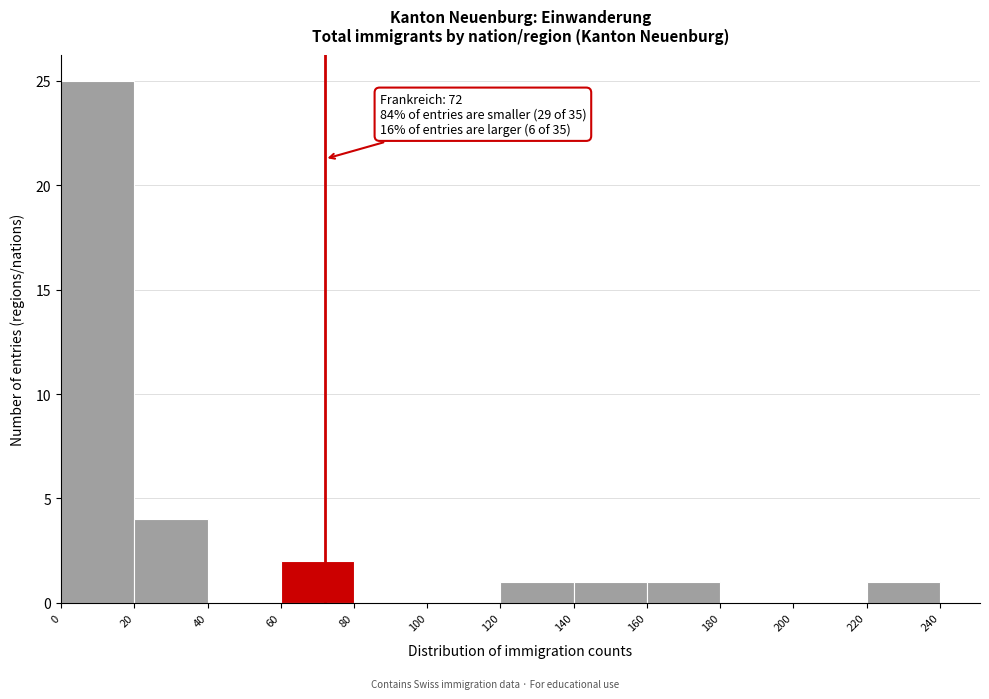

Over which range of the x-axis is the bar tallest?

0 to 20